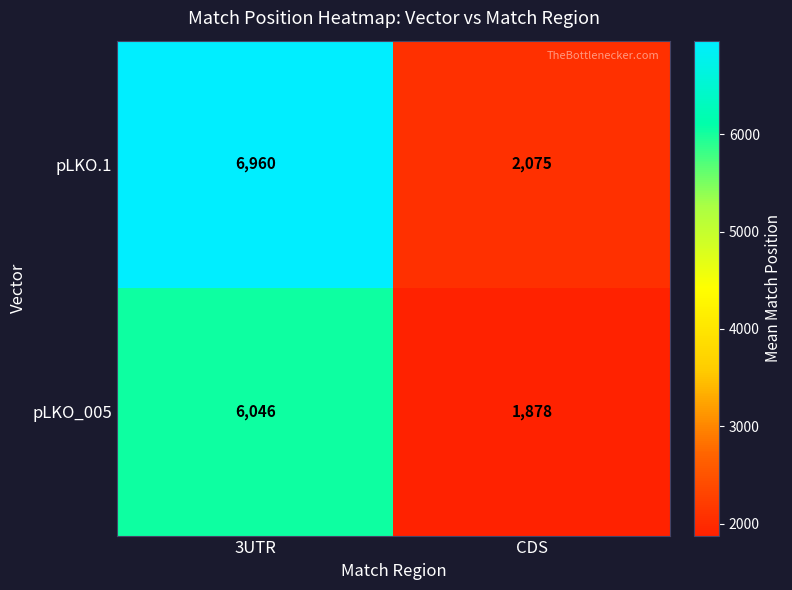

Is it true that pLKO_005 equals 3368 at CDS?

False